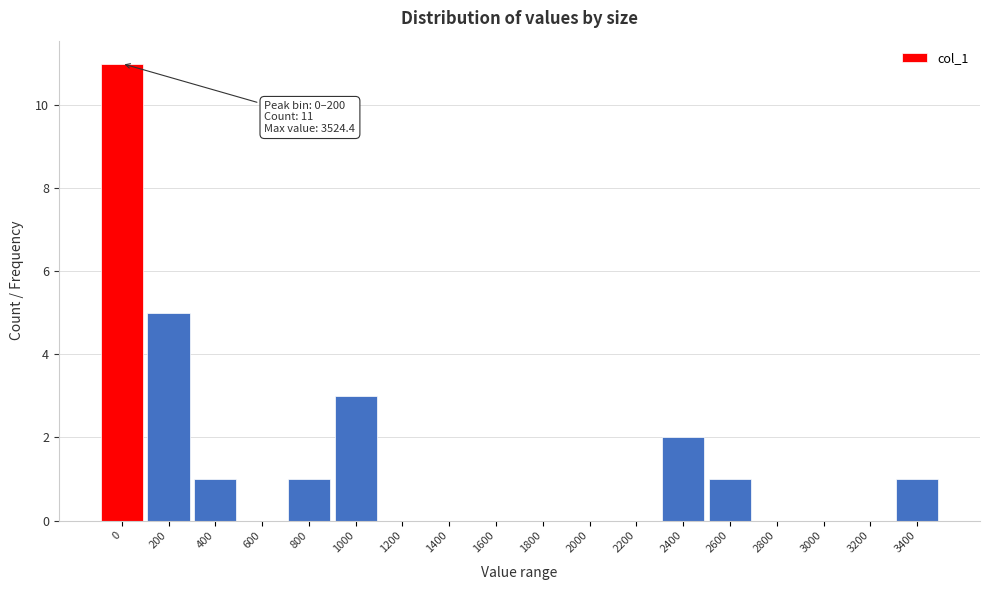

Reading left to right, what are all the values shown in this chart?

0=11	200=5	400=1	600=0	800=1	1000=3	1200=0	1400=0	1600=0	1800=0	2000=0	2200=0	2400=2	2600=1	2800=0	3000=0	3200=0	3400=1